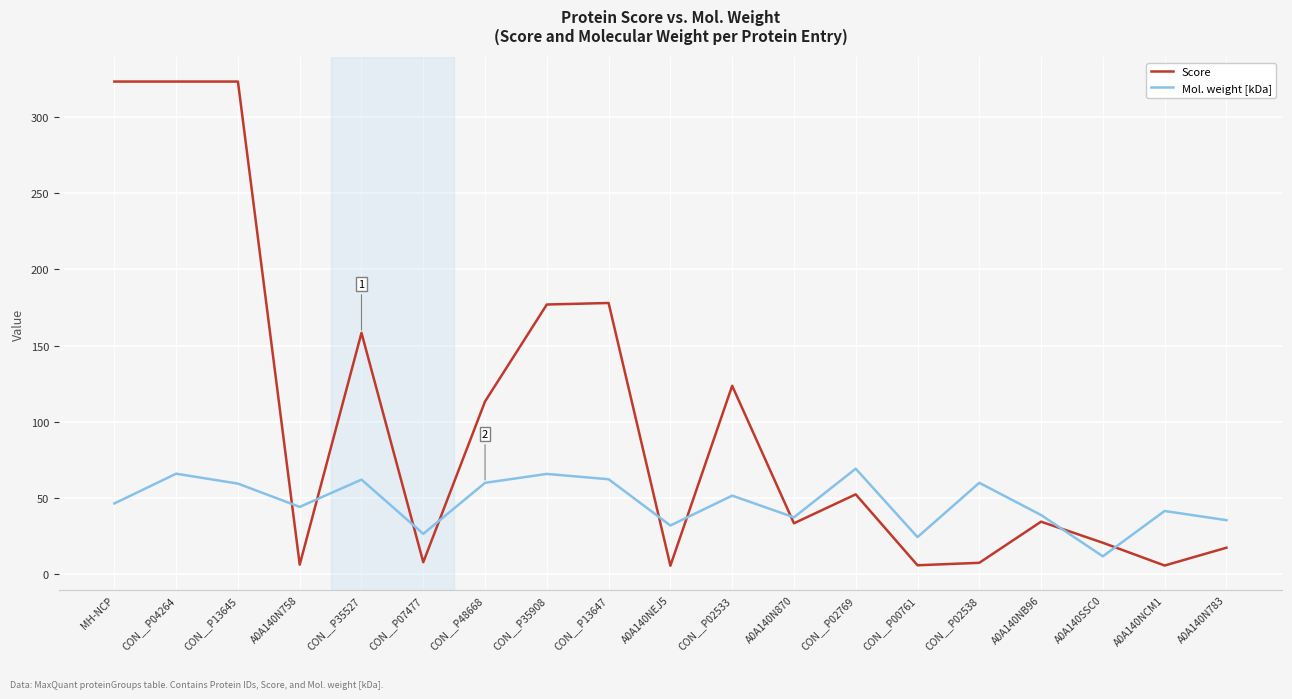

True or false: Mol. weight [kDa] has a value of 38.9 at A0A140NB96.

True